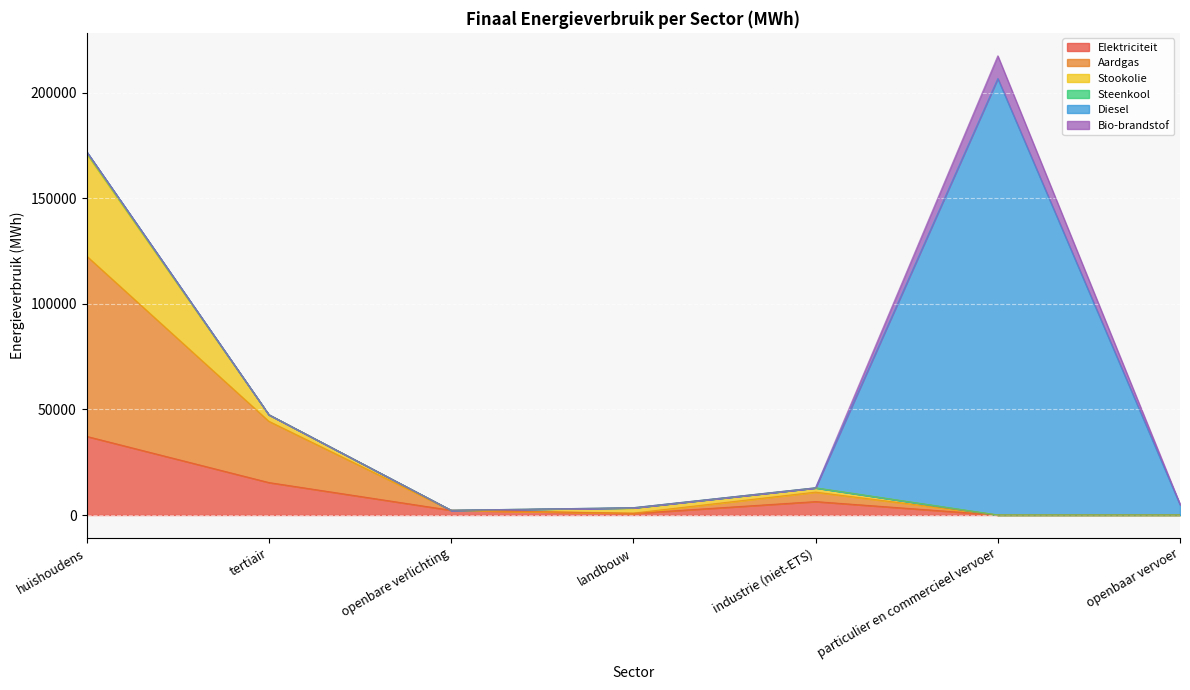

Which series has the largest range (max minus min)?

Diesel